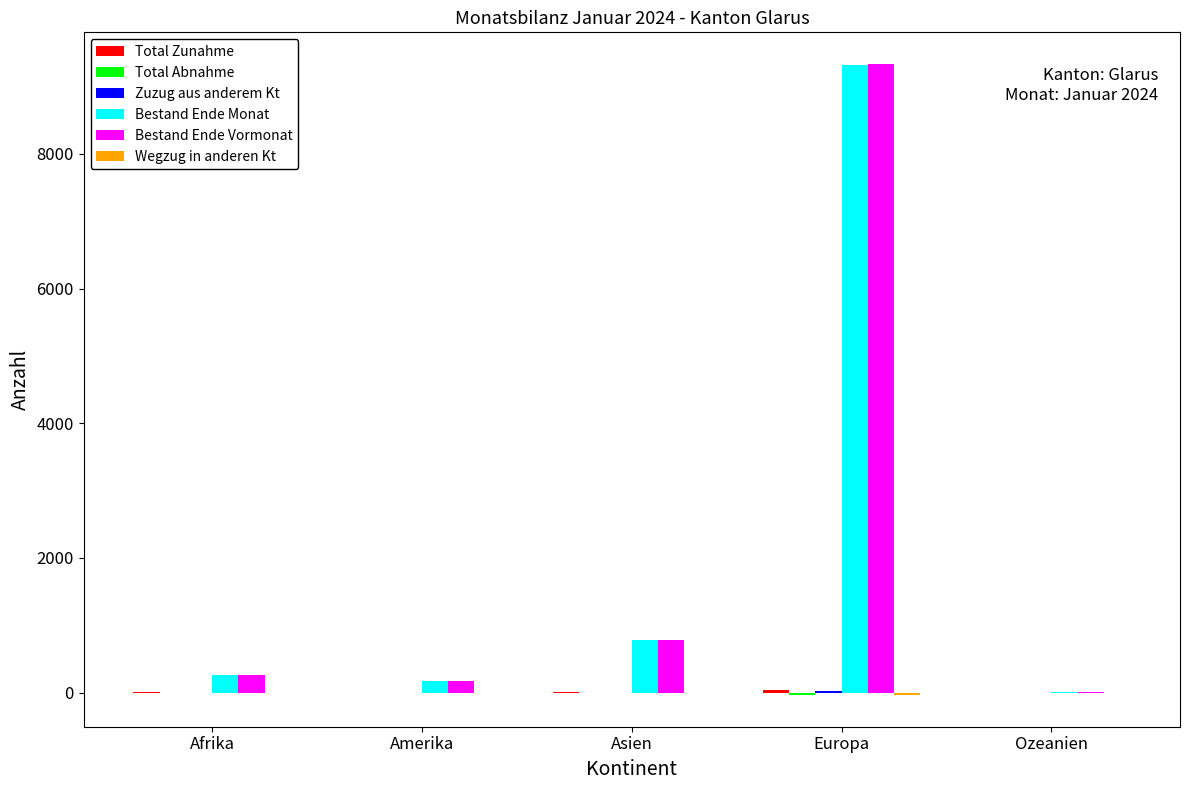

At which category is the sum across all series the highest?

Europa